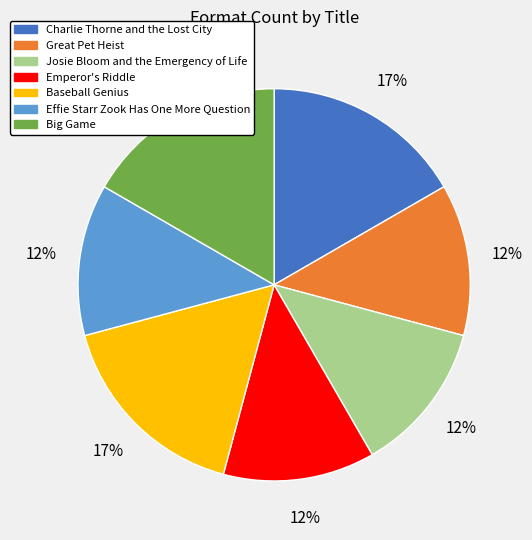

What percentage is the Baseball Genius slice, to the nearest percent?

17%